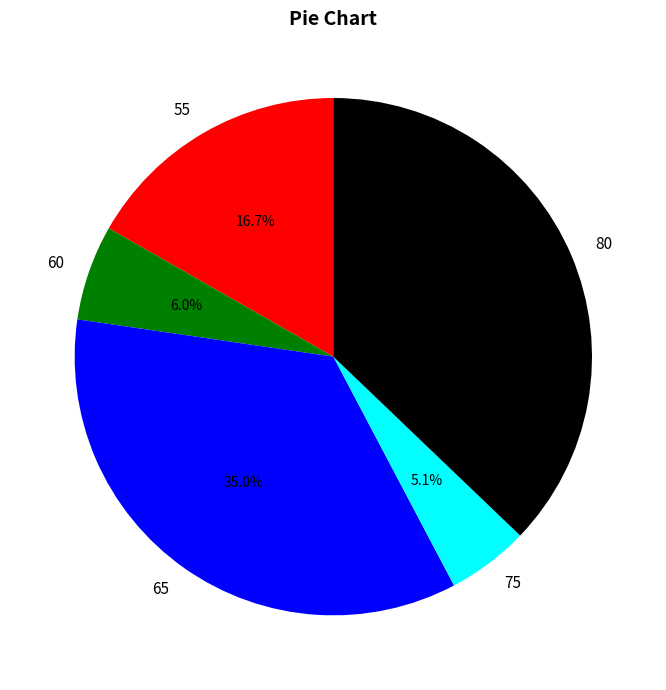

Does 80 represent more than half of the total?

No